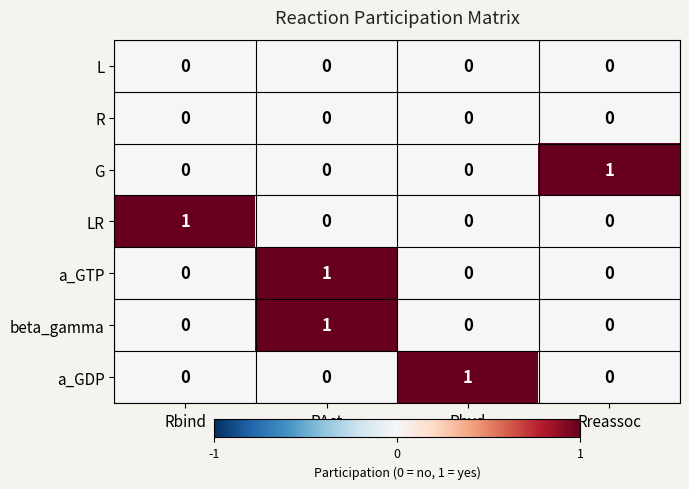

Is it true that a_GDP equals 0 at RAct?

True